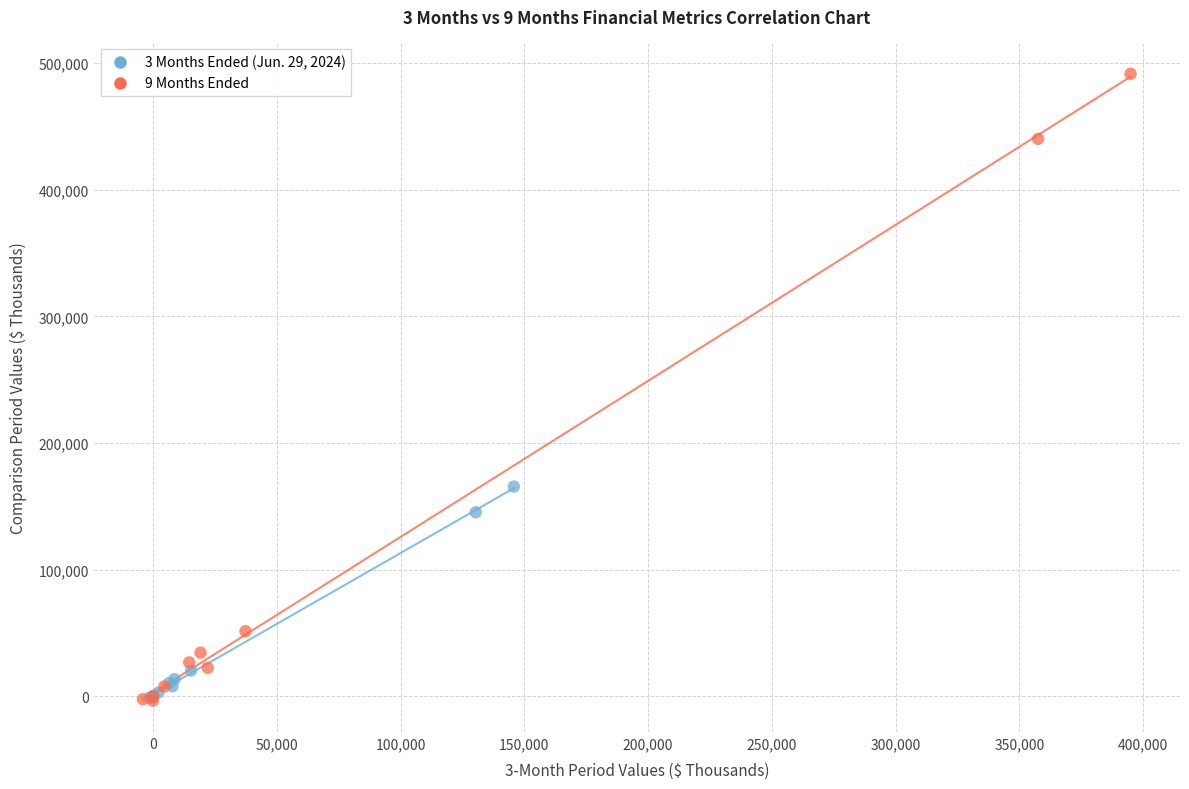

Which series reaches the maximum Y coordinate?

9 Months Ended